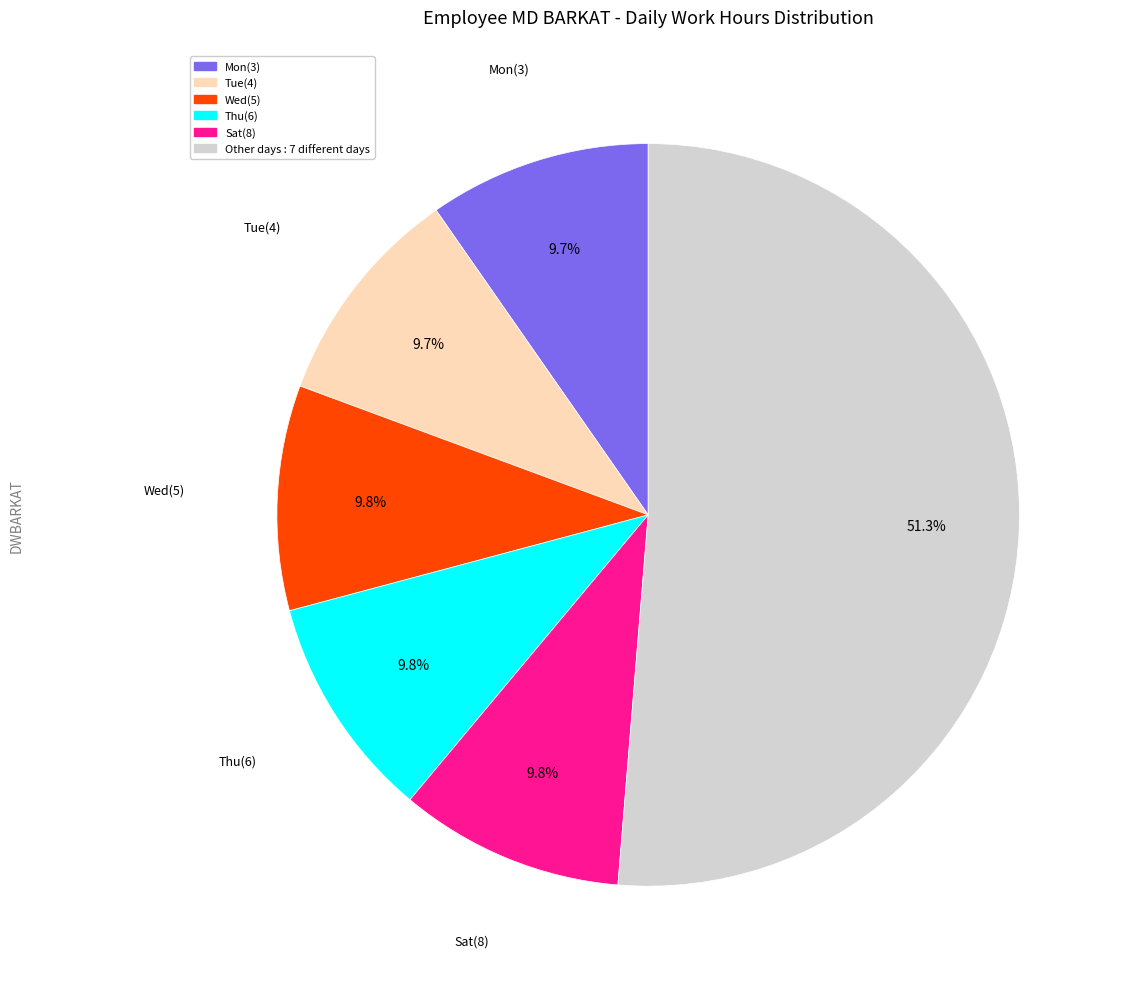

Does Other days : 7 different days account for over 50% of the chart?

Yes